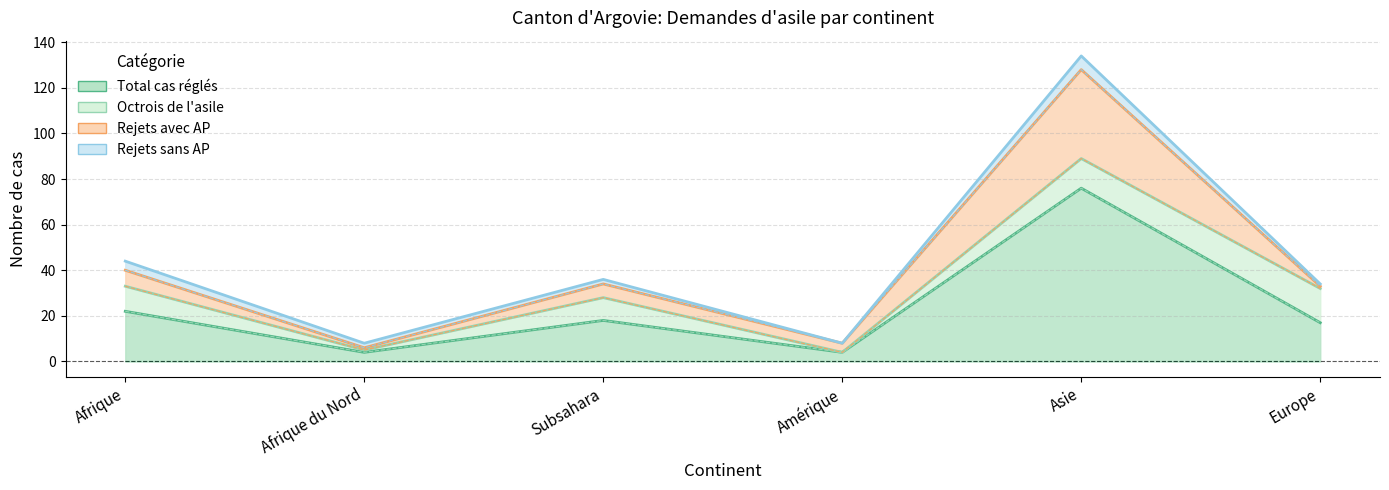

Where does the Total cas réglés series first go above 18?

Afrique